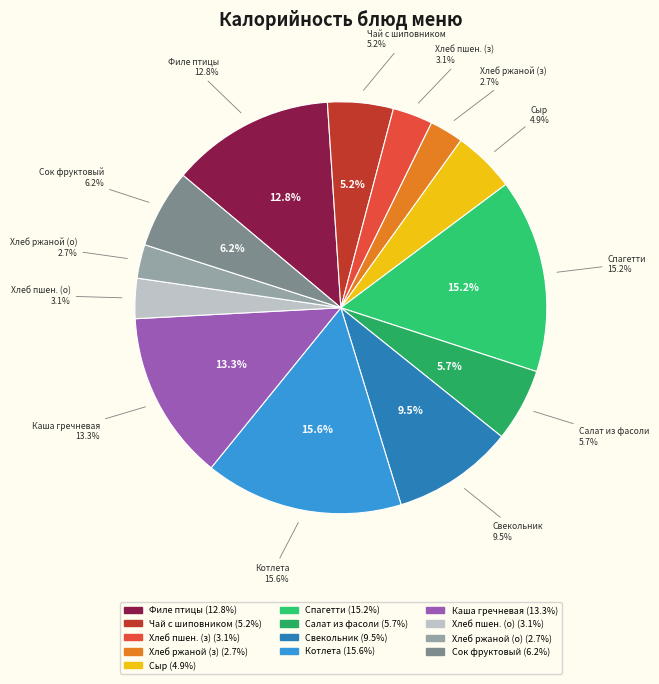

True or false: Хлеб пшеничный (завтрак) accounts for 12% of the total.

False